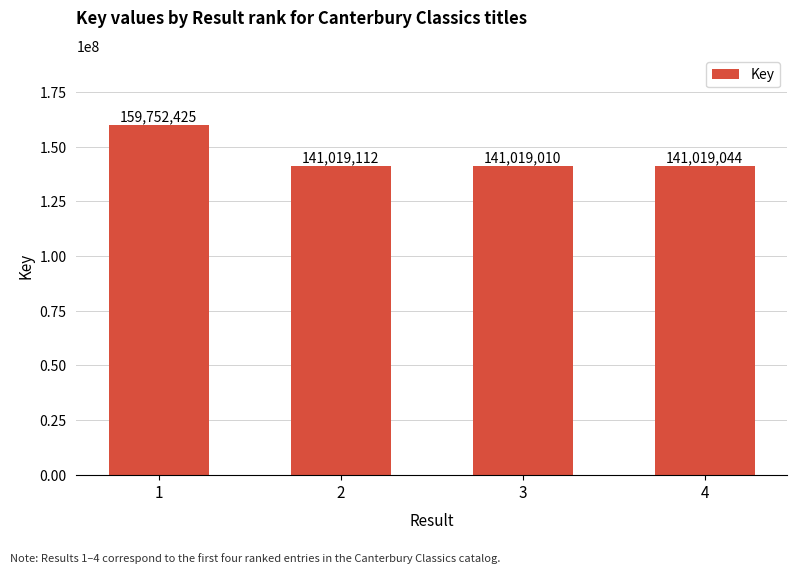

Does the chart contain stacked bars?

No